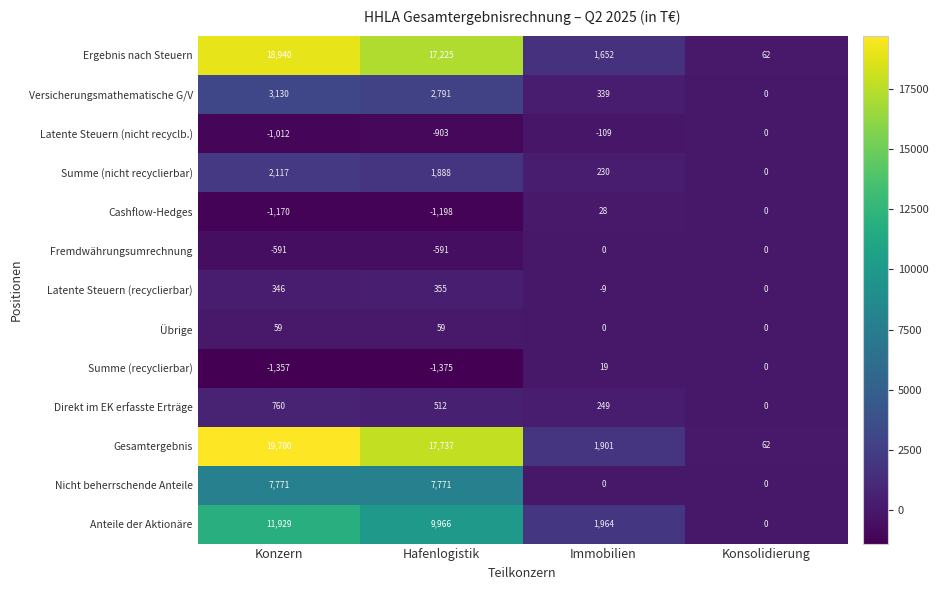

The Ergebnis nach Steuern series shows 33245 at Konzern. True or false?

False